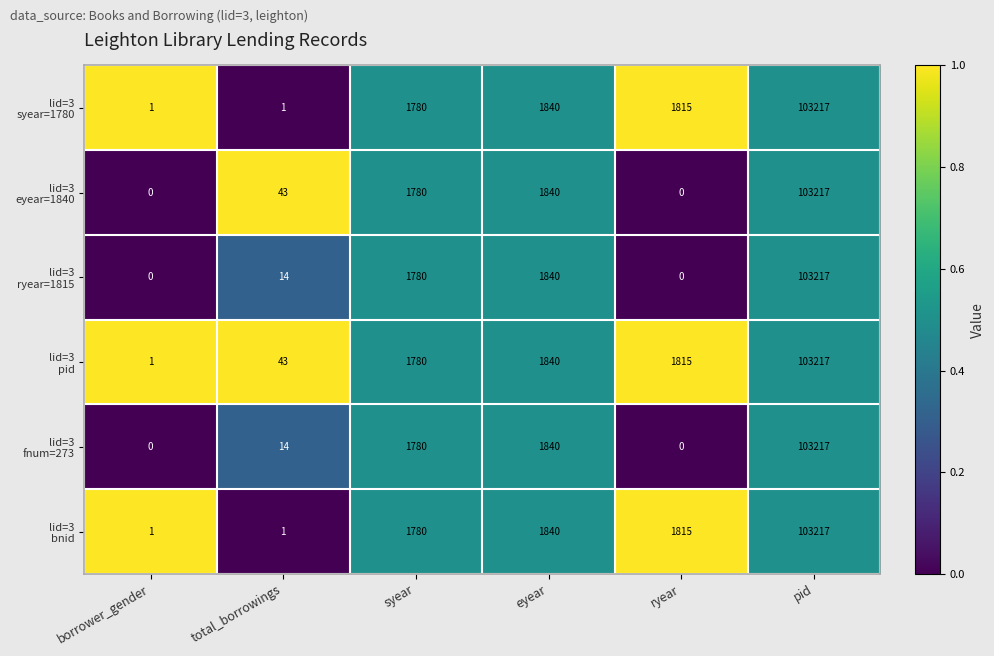

What is the maximum value shown in the chart?

103217